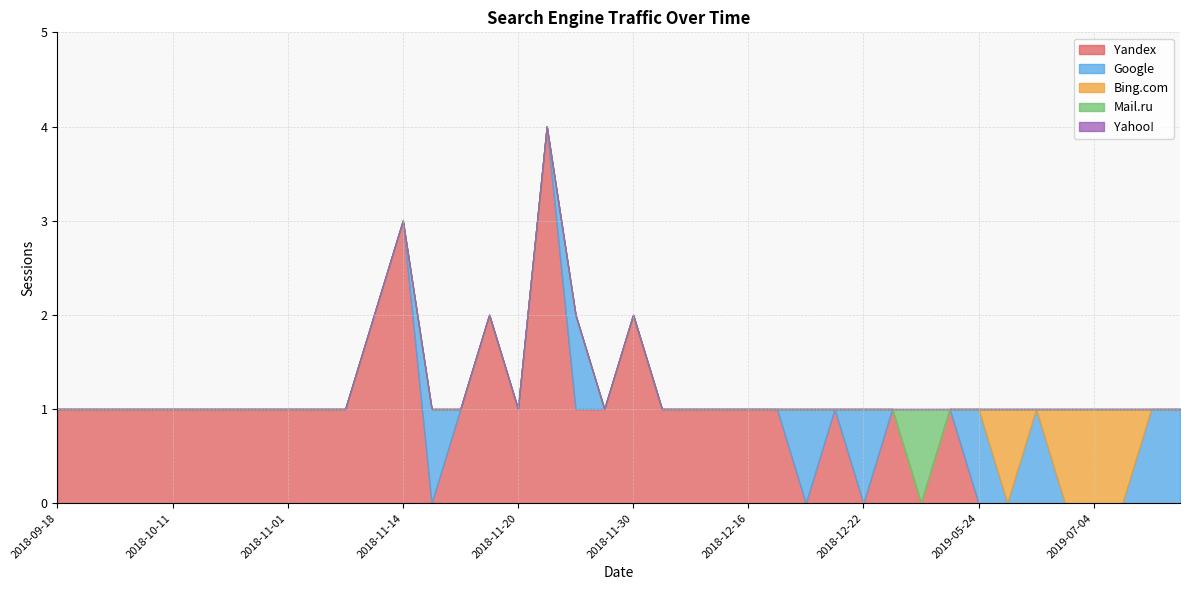

How many interior local valleys does the Google series have?

2